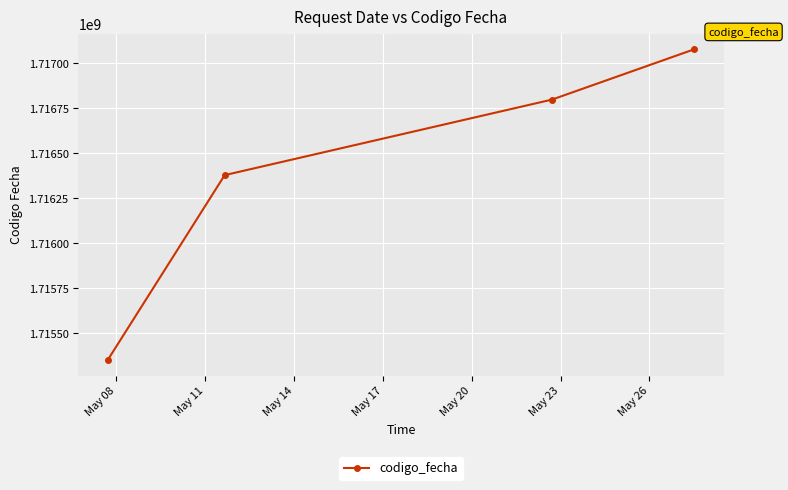

What is the maximum value shown in the chart?

1717078799